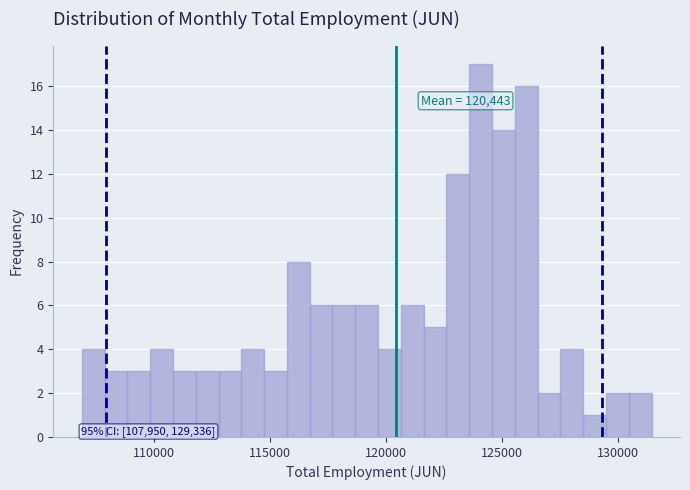

Around what value on the x-axis is the tallest bar? Give the approximate position of its centre, as read against the axis.

124000